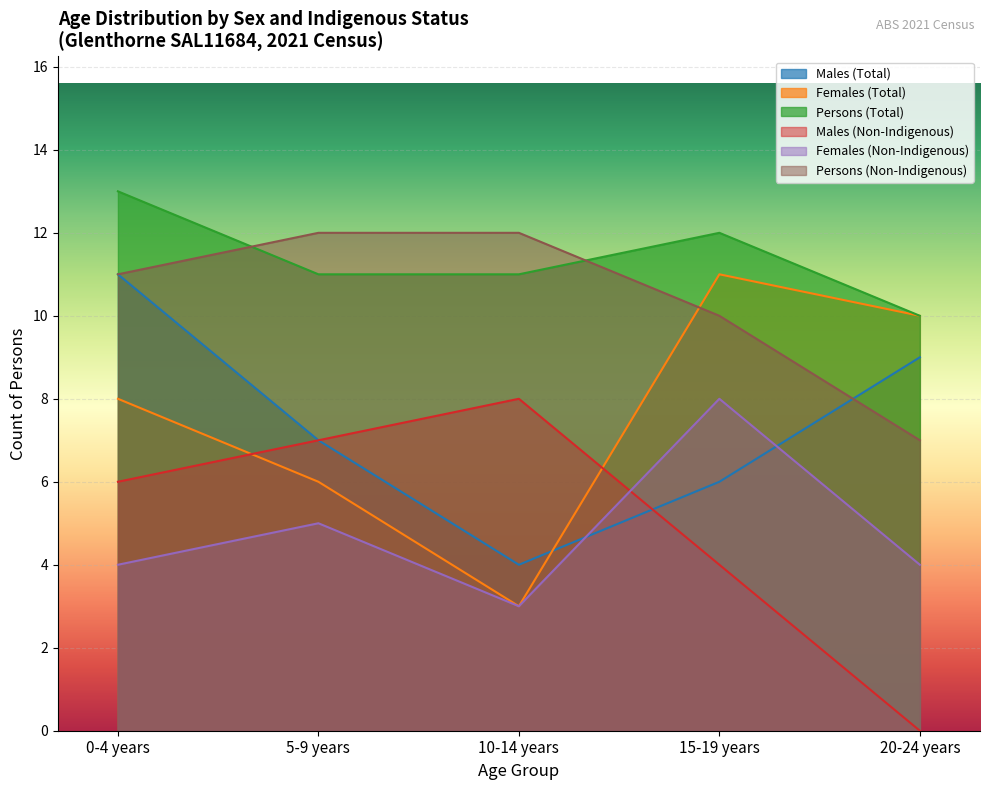

Rank the series by their maximum value, from highest to lowest.

Persons (Total), Persons (Non-Indigenous), Males (Total), Females (Total), Males (Non-Indigenous), Females (Non-Indigenous)